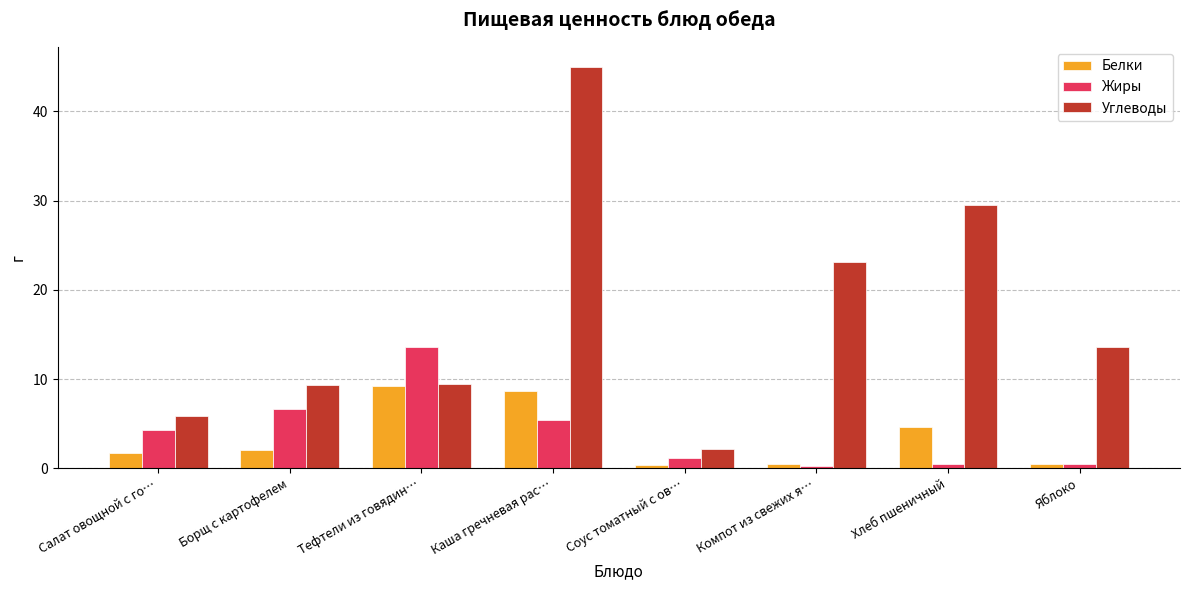

How many data points in Углеводы are less than 13?

4